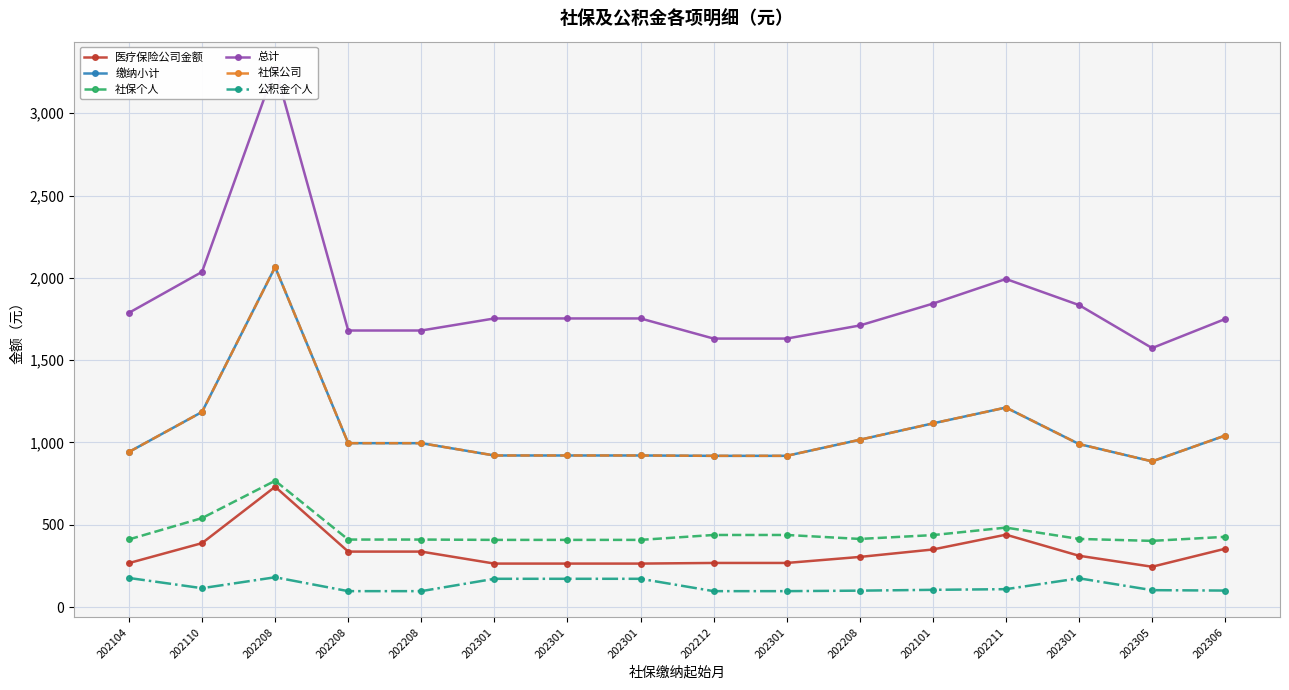

What is the sum of the 医疗保险公司金额 values at 202301 and 202212?

532.7